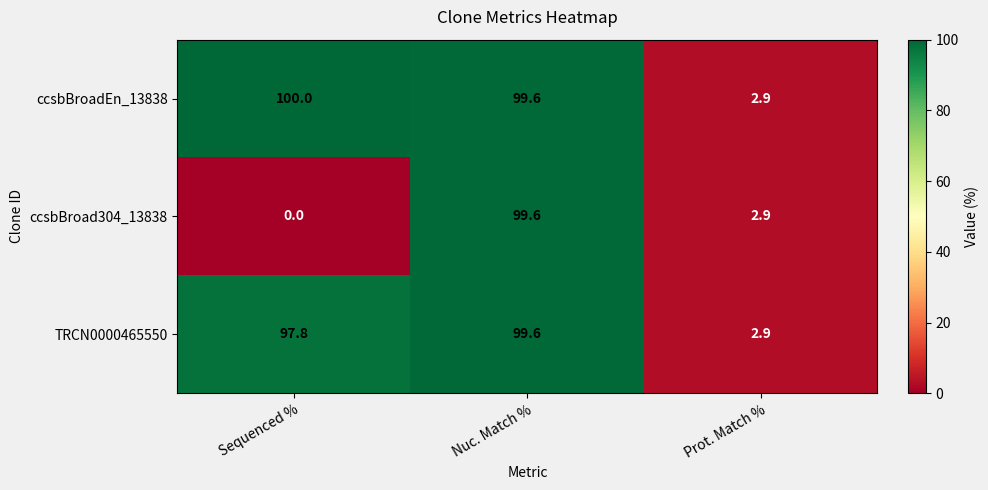

Which series has the widest spread of values?

ccsbBroad304_13838